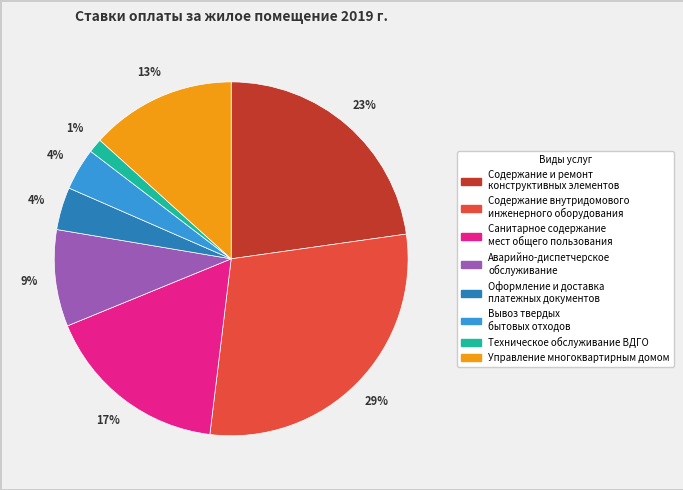

What is the largest slice in the pie chart?

Содержание внутридомового инженерного оборудования